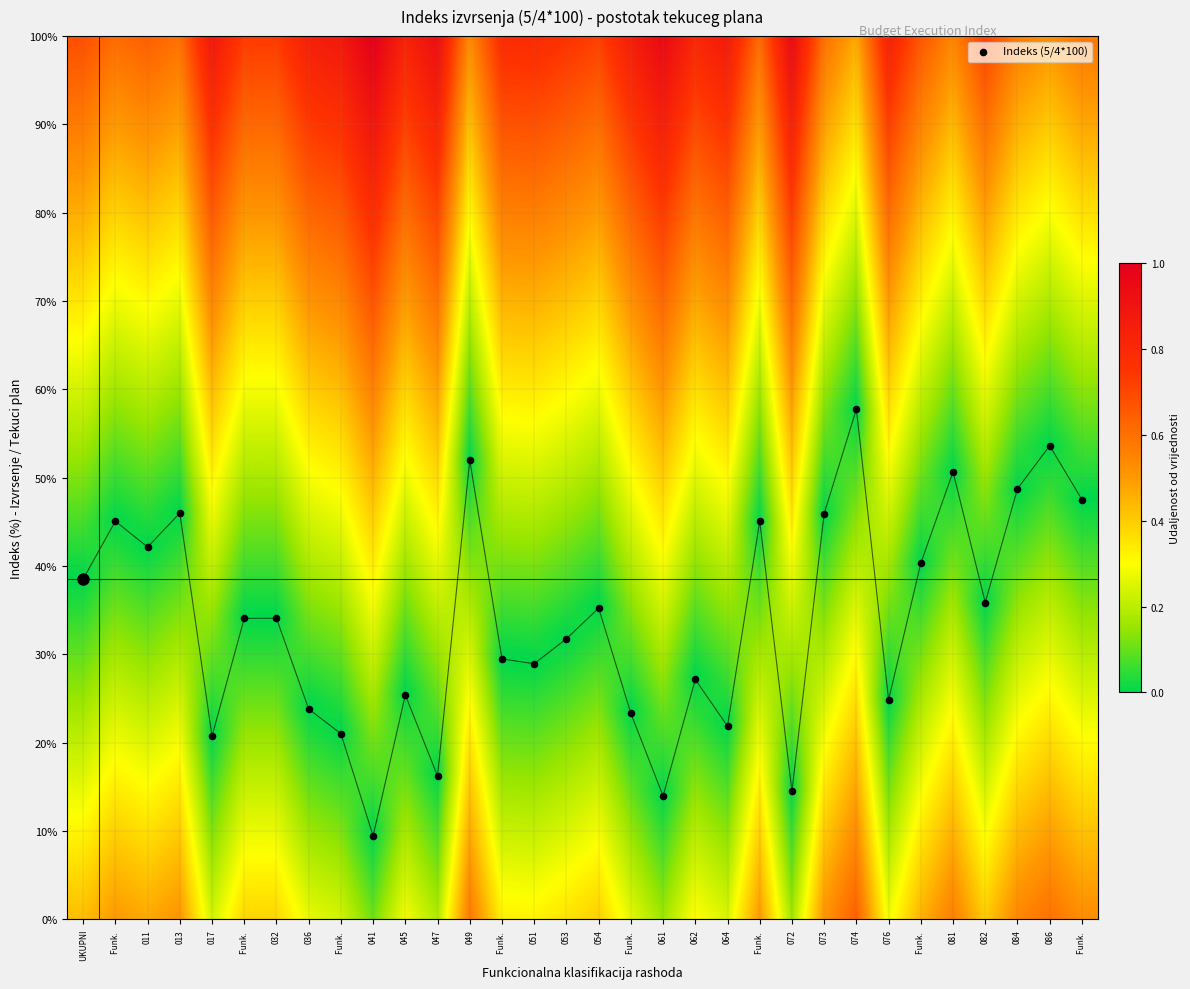

What is the range of Y values (max minus min)?

48.3